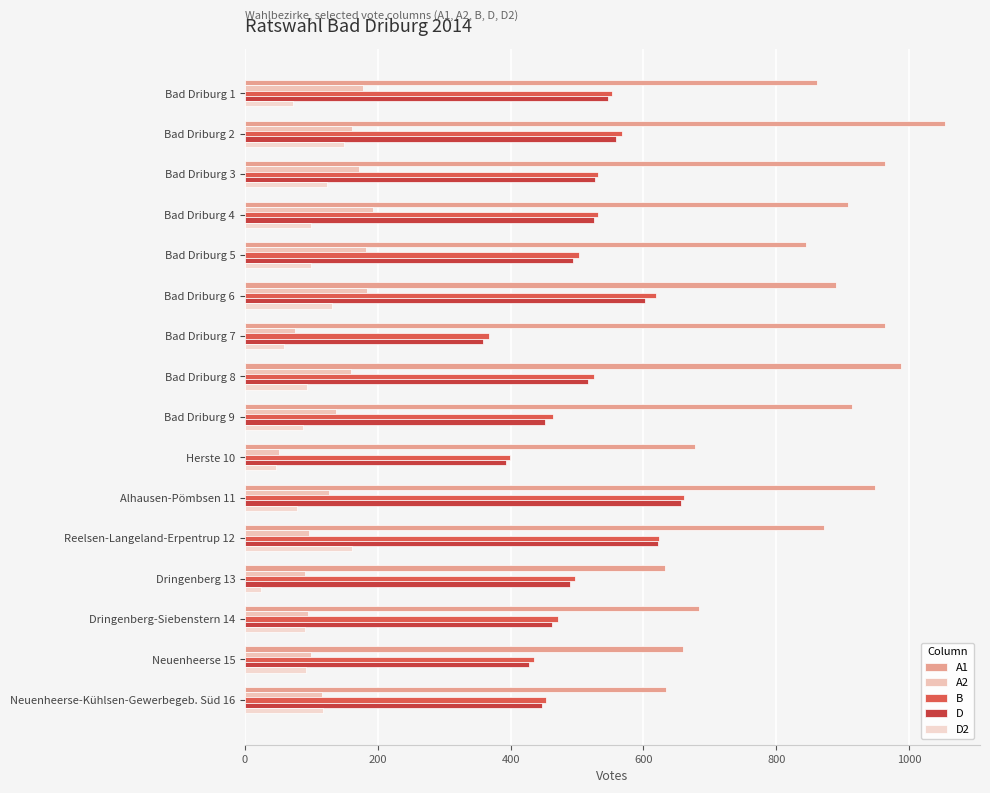

How many series are shown in this chart?

5